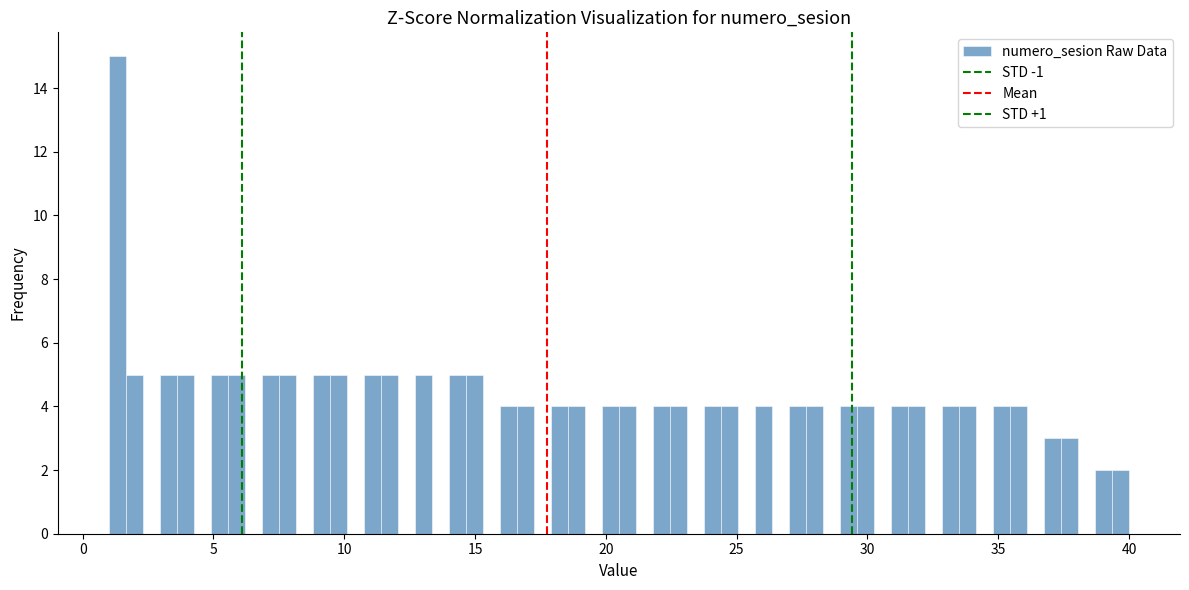

Read against the x-axis, roughly where is the centre of the tallest bar?

1.5